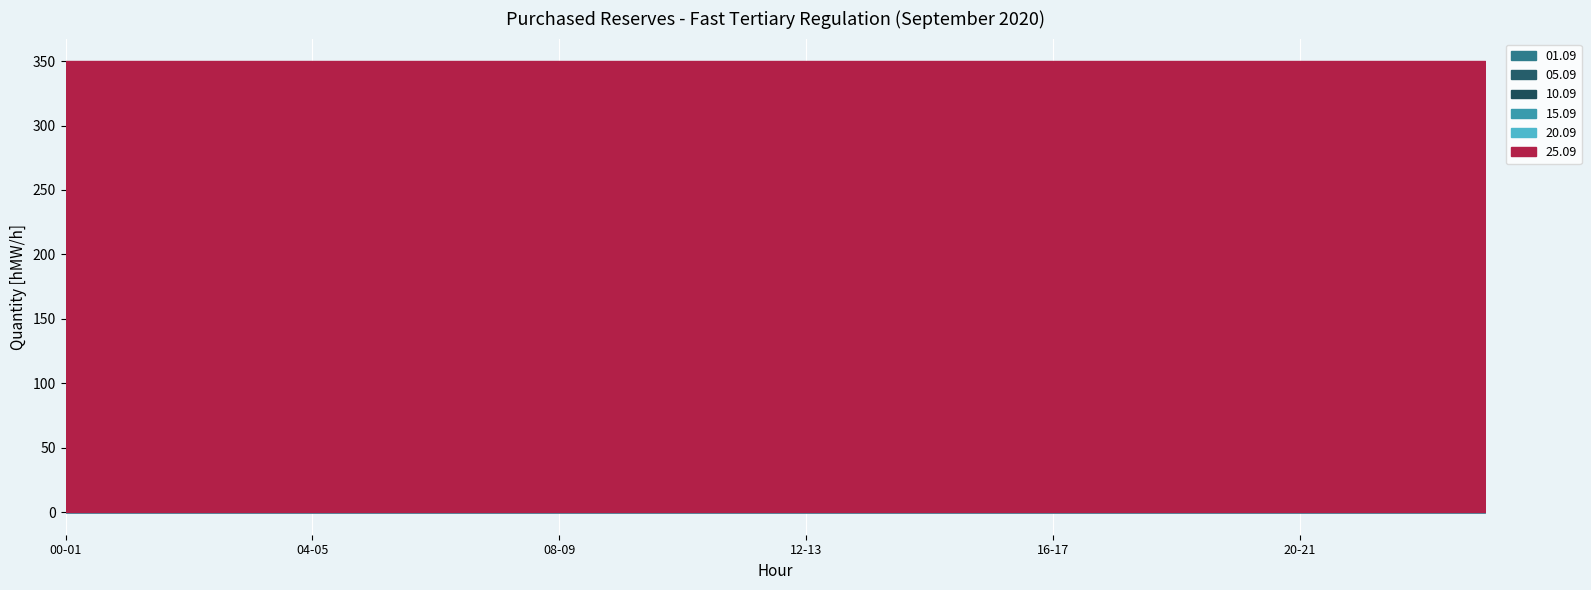

Reading left to right, transcribe all the data shown in this chart.

01.09: 00-01=0	01-02=0	02-03=0	03-04=0	04-05=0	05-06=0	06-07=0	07-08=0	08-09=0	09-10=0	10-11=0	11-12=0	12-13=0	13-14=0	14-15=0	15-16=0	16-17=0	17-18=0	18-19=0	19-20=0	20-21=0	21-22=0	22-23=0	23-24=0
05.09: 00-01=0	01-02=0	02-03=0	03-04=0	04-05=0	05-06=0	06-07=0	07-08=0	08-09=0	09-10=0	10-11=0	11-12=0	12-13=0	13-14=0	14-15=0	15-16=0	16-17=0	17-18=0	18-19=0	19-20=0	20-21=0	21-22=0	22-23=0	23-24=0
10.09: 00-01=0	01-02=0	02-03=0	03-04=0	04-05=0	05-06=0	06-07=0	07-08=0	08-09=0	09-10=0	10-11=0	11-12=0	12-13=0	13-14=0	14-15=0	15-16=0	16-17=0	17-18=0	18-19=0	19-20=0	20-21=0	21-22=0	22-23=0	23-24=0
15.09: 00-01=0	01-02=0	02-03=0	03-04=0	04-05=0	05-06=0	06-07=0	07-08=0	08-09=0	09-10=0	10-11=0	11-12=0	12-13=0	13-14=0	14-15=0	15-16=0	16-17=0	17-18=0	18-19=0	19-20=0	20-21=0	21-22=0	22-23=0	23-24=0
20.09: 00-01=0	01-02=0	02-03=0	03-04=0	04-05=0	05-06=0	06-07=0	07-08=0	08-09=0	09-10=0	10-11=0	11-12=0	12-13=0	13-14=0	14-15=0	15-16=0	16-17=0	17-18=0	18-19=0	19-20=0	20-21=0	21-22=0	22-23=0	23-24=0
25.09: 00-01=350	01-02=350	02-03=350	03-04=350	04-05=350	05-06=350	06-07=350	07-08=350	08-09=350	09-10=350	10-11=350	11-12=350	12-13=350	13-14=350	14-15=350	15-16=350	16-17=350	17-18=350	18-19=350	19-20=350	20-21=350	21-22=350	22-23=350	23-24=350